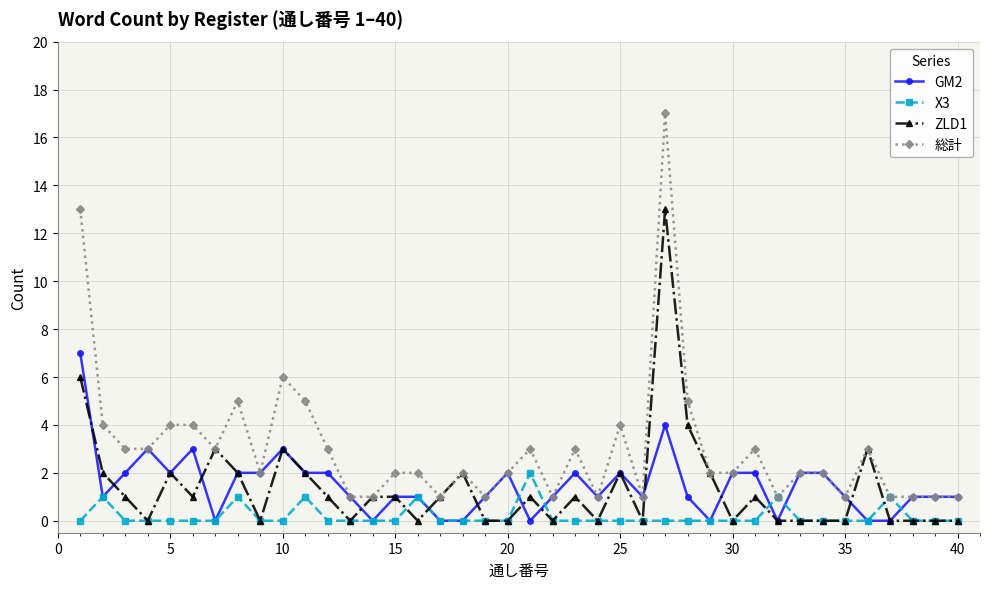

Which series has the largest range (max minus min)?

総計